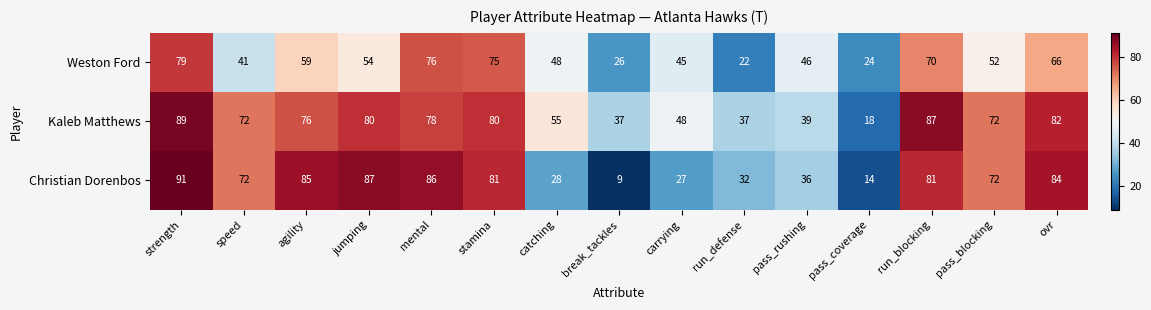

What is the greatest value displayed?

91